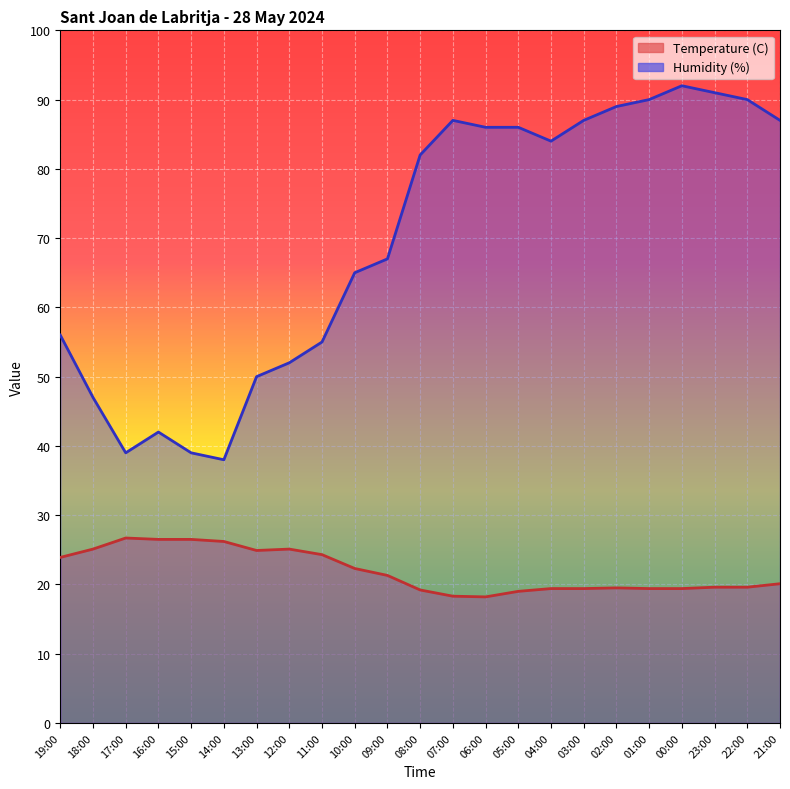

Which has a higher value, 04:00 or 18:00?

18:00